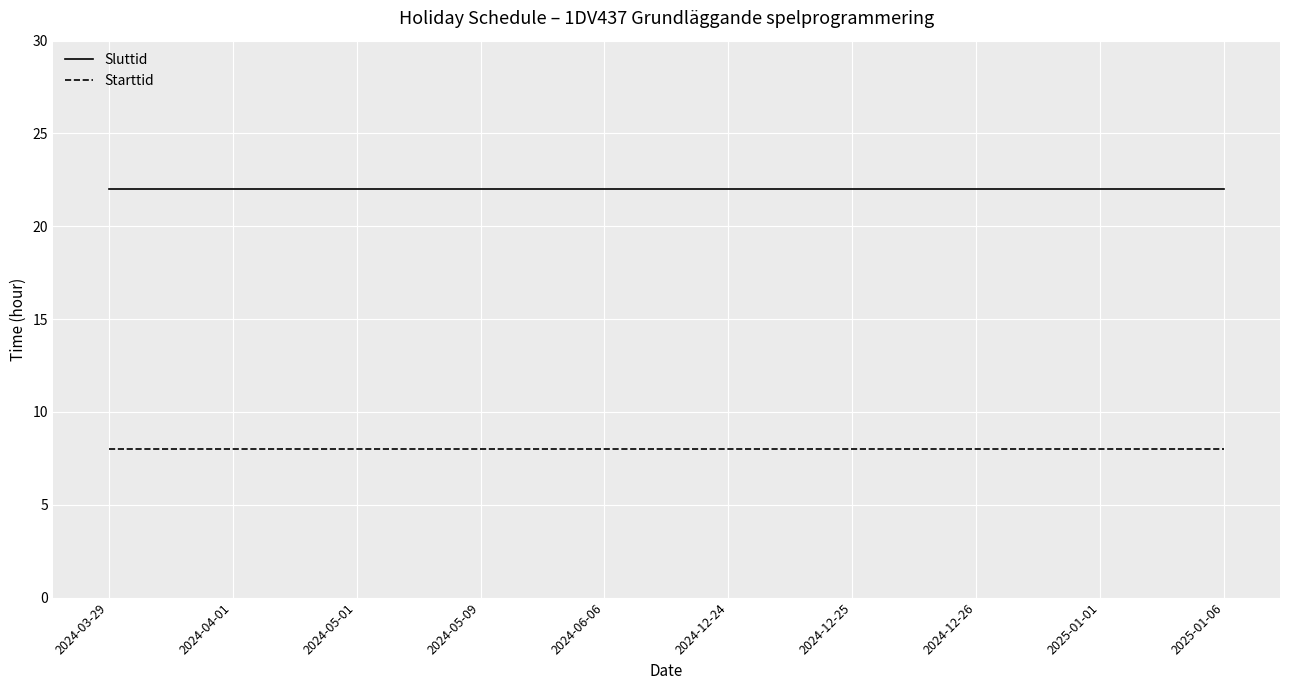

What is the difference between the highest and lowest values at 2024-05-01?

14